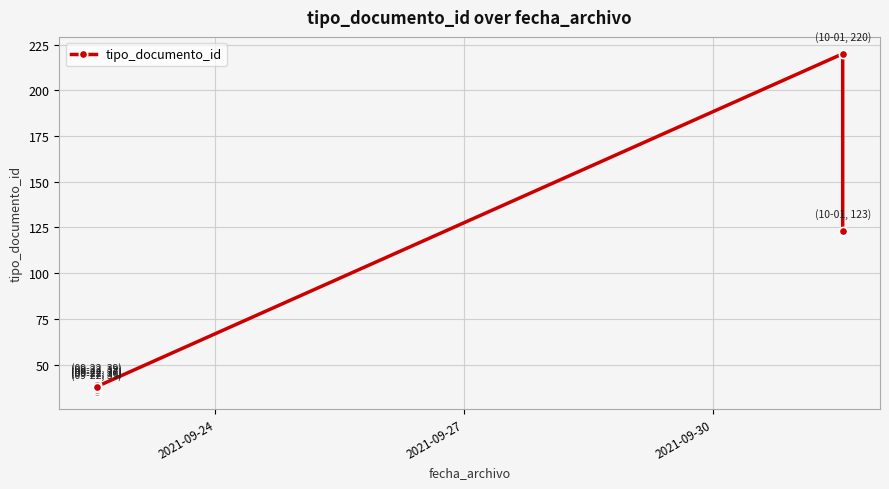

True or false: there are more than 0 points higher than both neighbors.

True